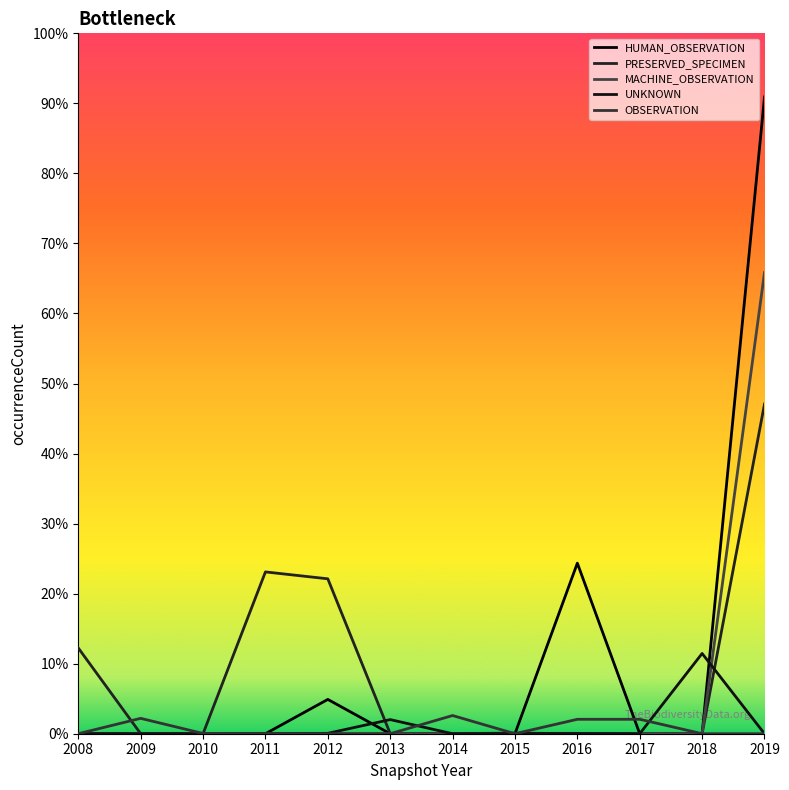

Is it true that PRESERVED_SPECIMEN equals 23418 at 2012?

False